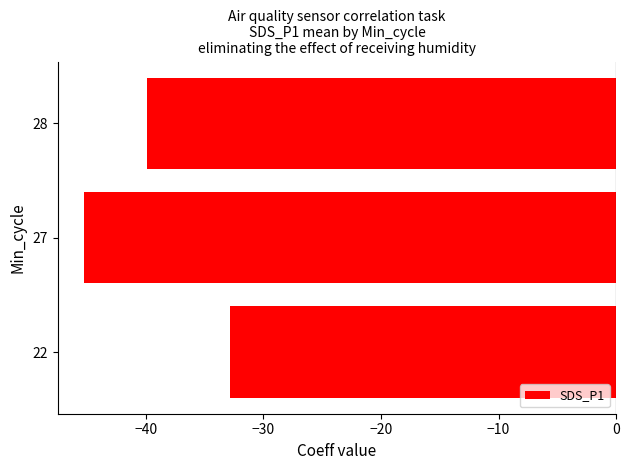

Rank the categories by value from highest to lowest.

22, 28, 27